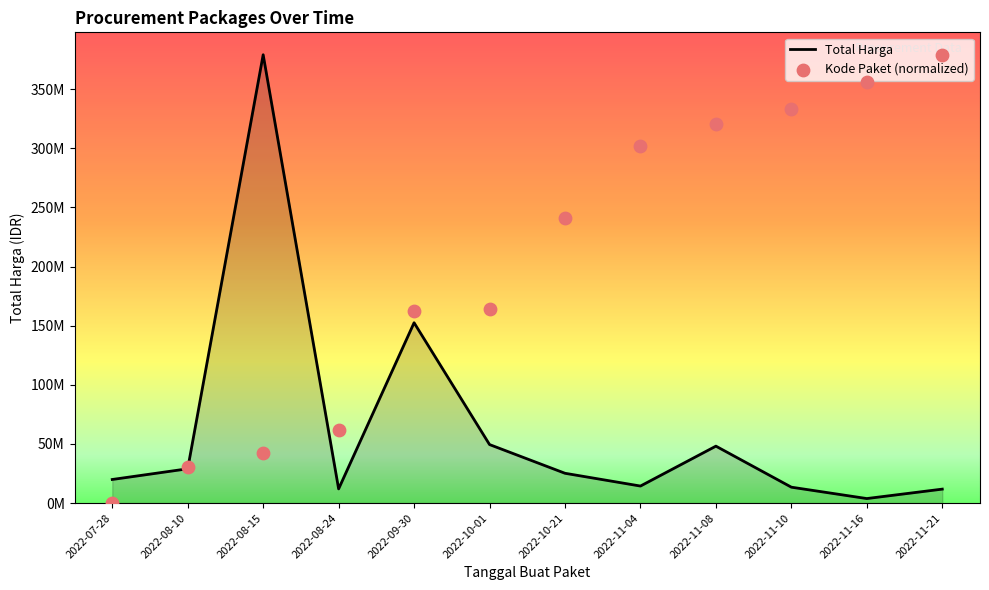

Which series reaches the maximum Y coordinate?

Total Harga